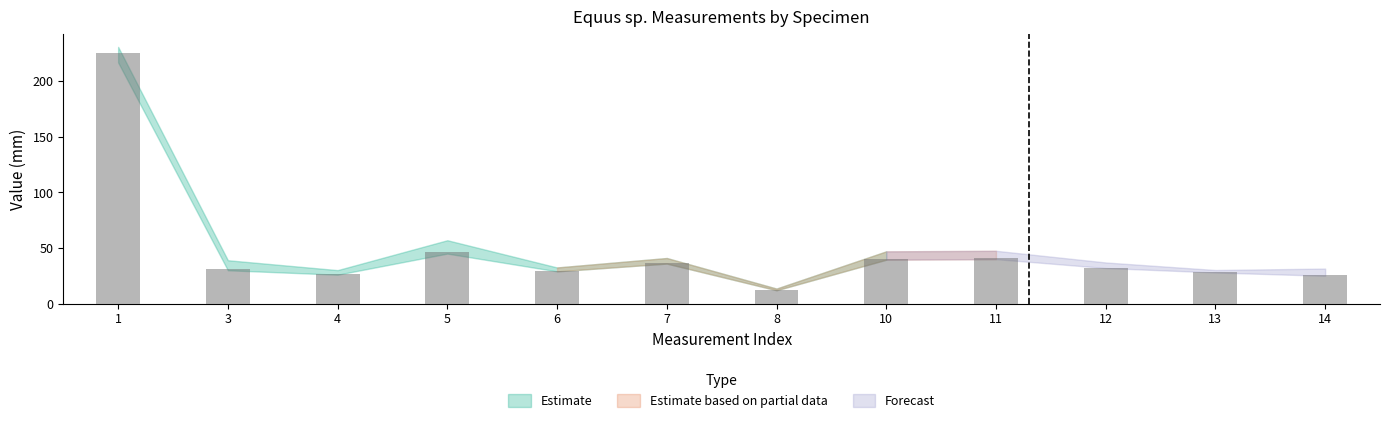

Are the bars grouped side by side (vs. stacked)?

No